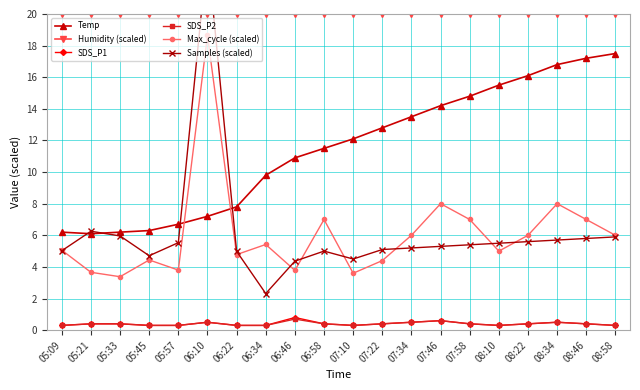

Where is SDS_P1 nearest to the value 0?

05:09